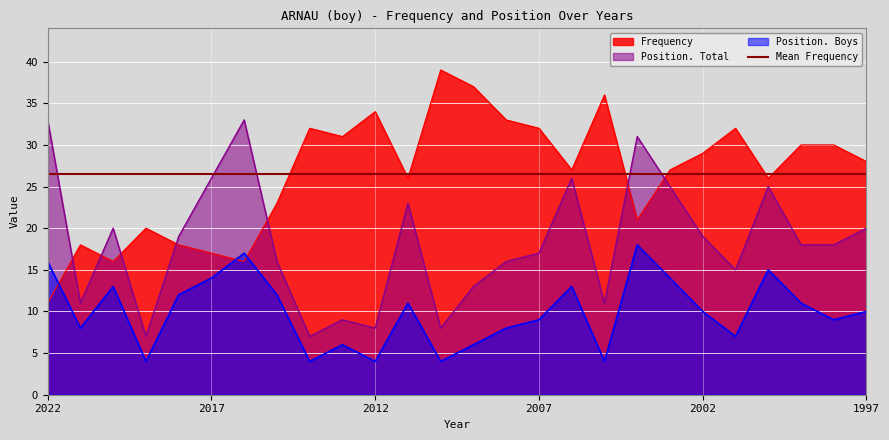

Is the value of Frequency at 2001 greater than the value of Position. Boys at 2009?

Yes